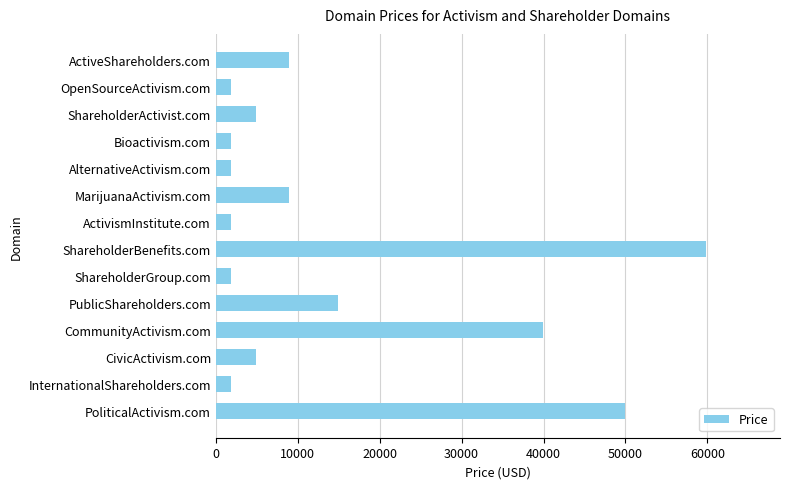

Count the number of data series in this chart.

1